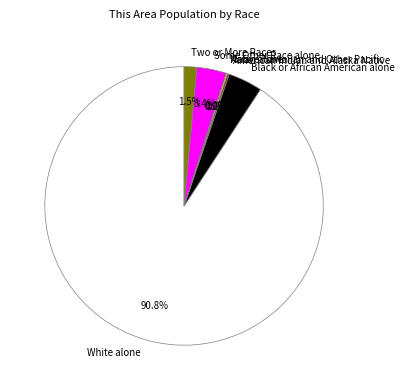

What is the majority slice?

White alone